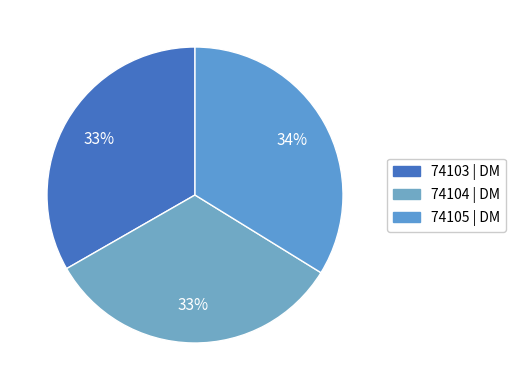

To the nearest percent, what is the difference between the largest and smallest slice percentages?

1%